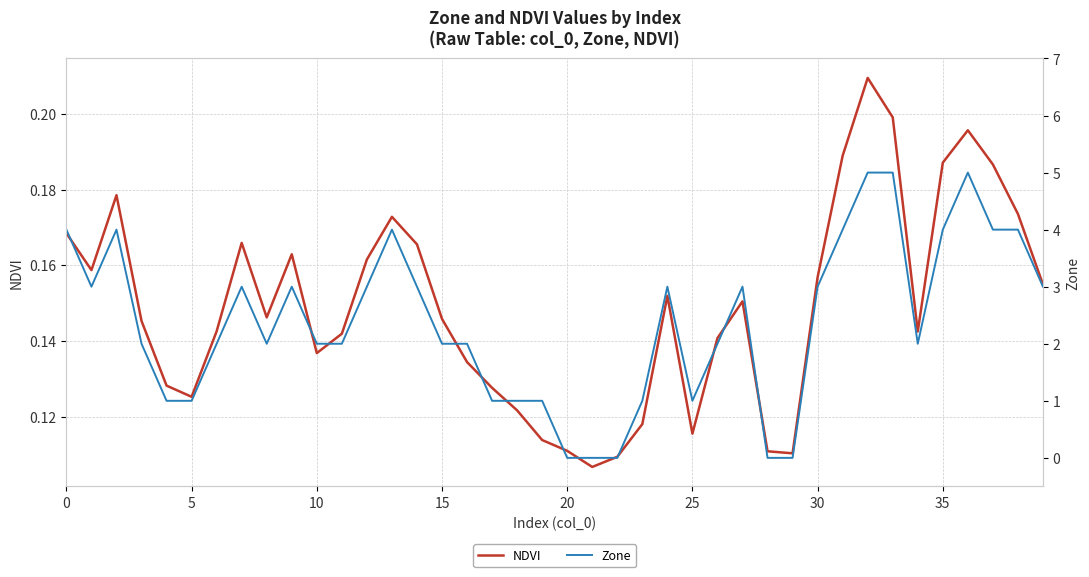

Rank the series at 30 from highest to lowest value.

Zone, NDVI